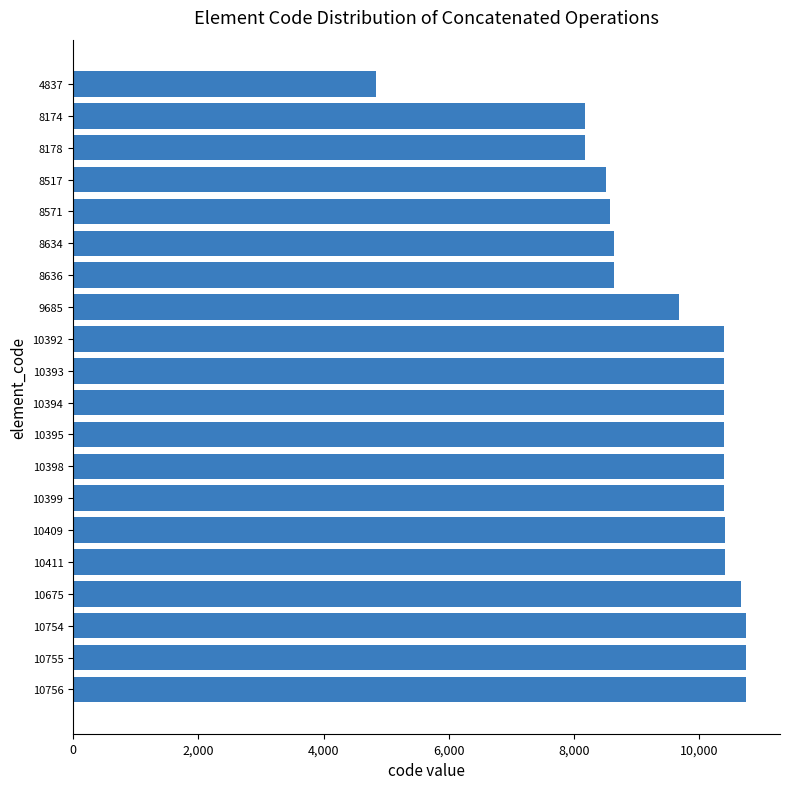

The chart shows a value of 2589 at 10399. True or false?

False